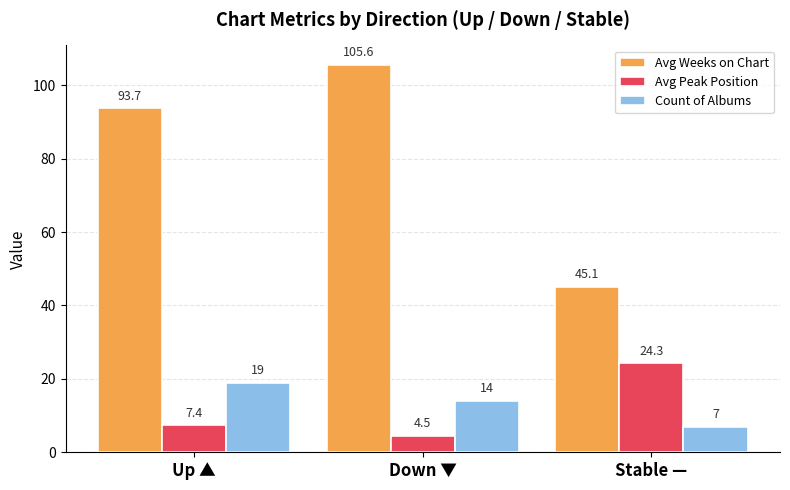

Does the chart contain stacked bars?

No